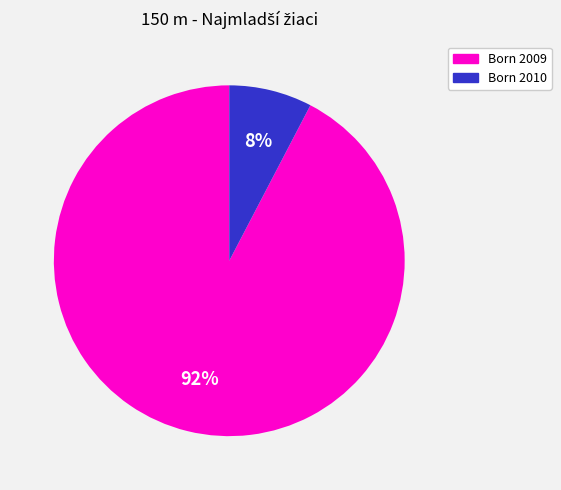

To the nearest percent, what is the average slice percentage?

50%